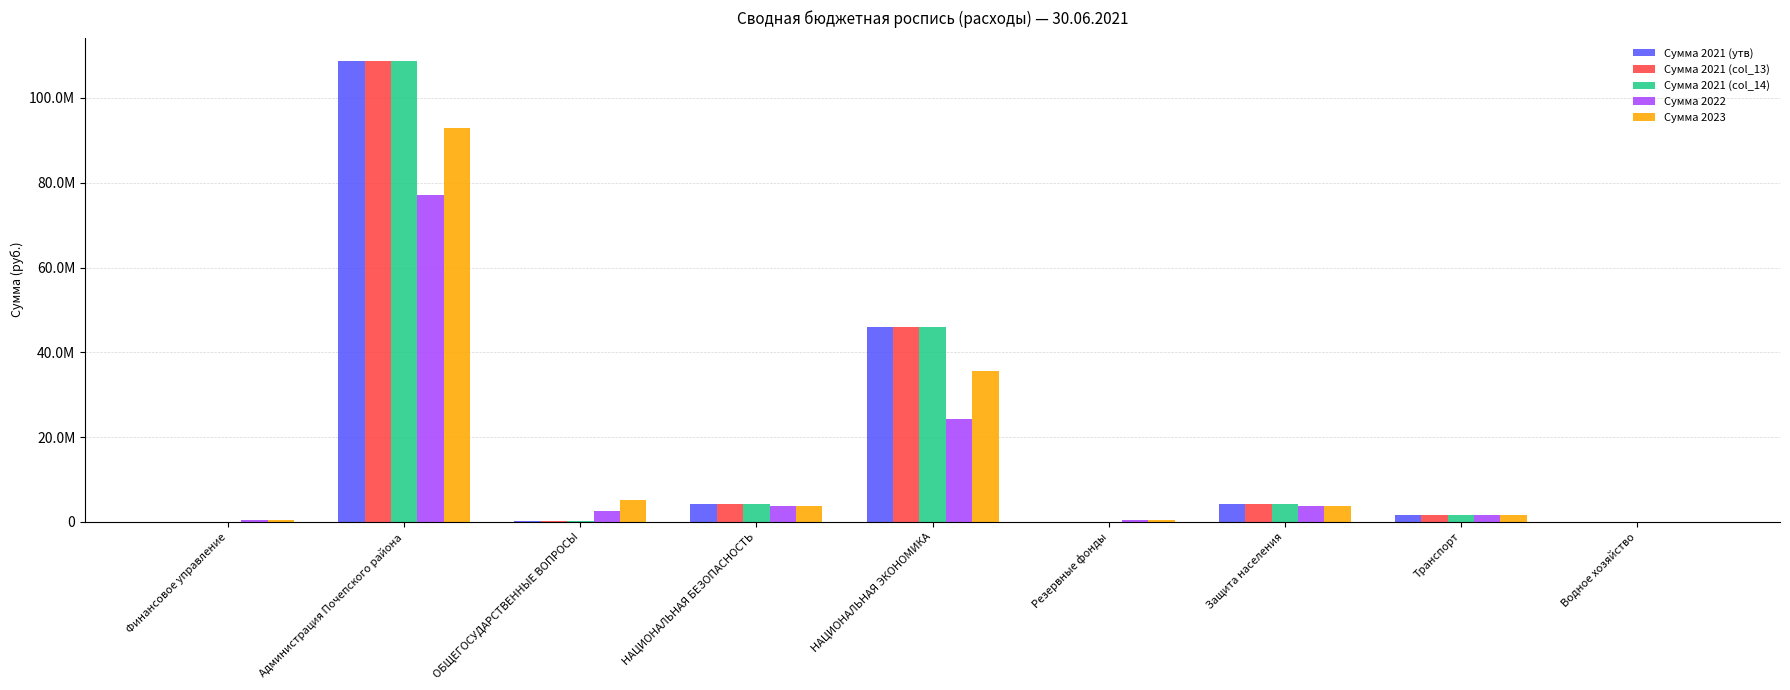

What is the highest value of the Сумма 2021 (col_13) series?

108790624.5